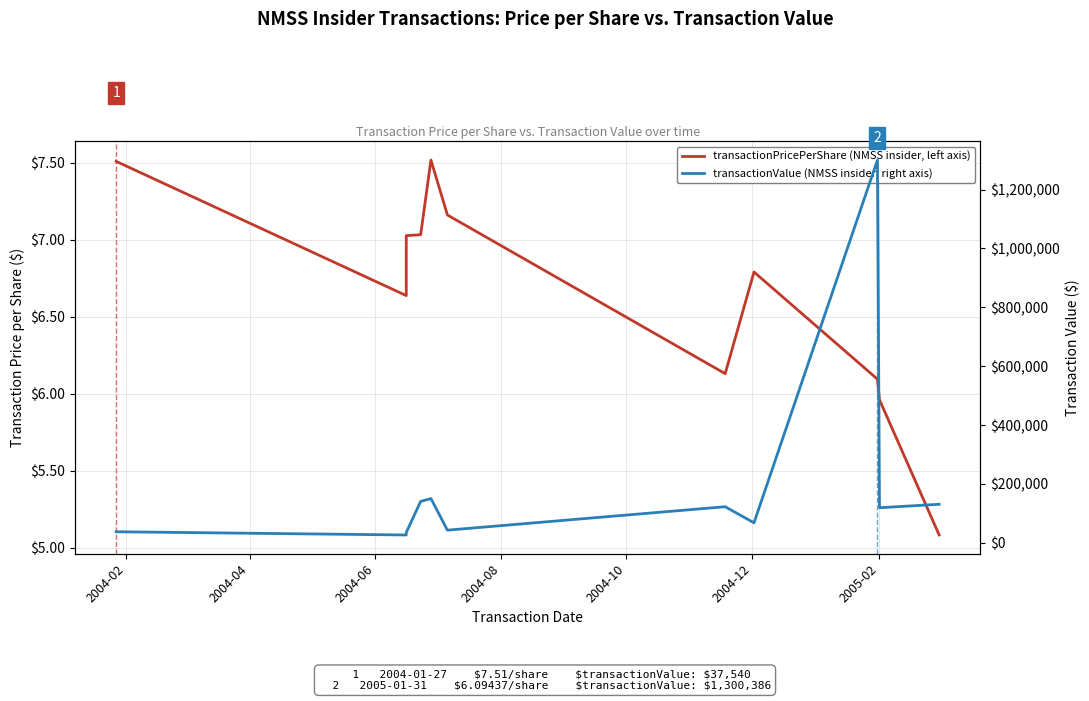

True or false: transactionValue has a value of 215269.5 at 2005-02.

False